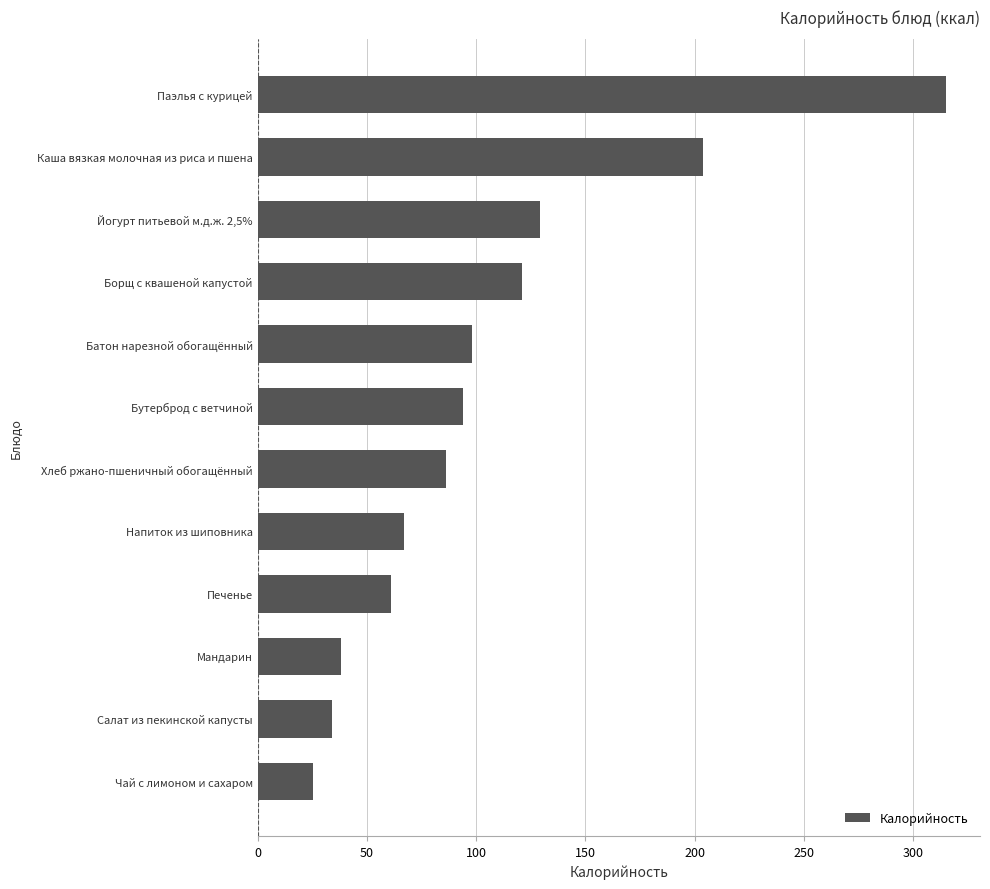

At which category does the chart reach its peak across all series?

Паэлья с курицей